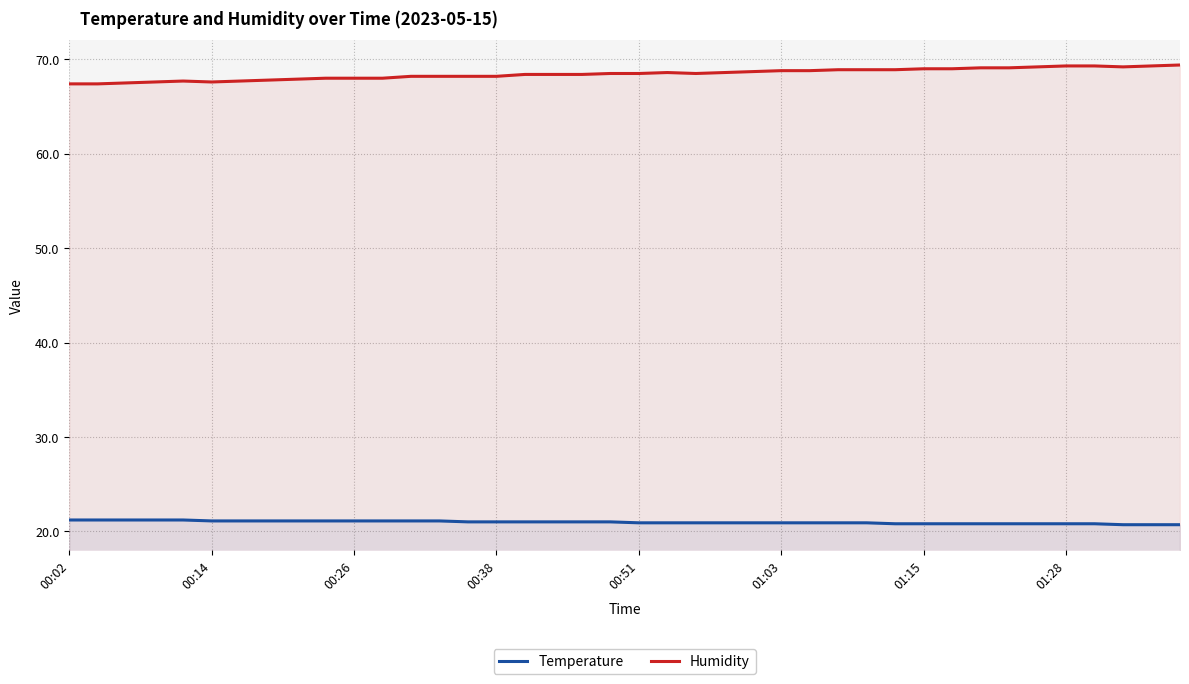

What is the difference between the highest and lowest values at 19?

47.5